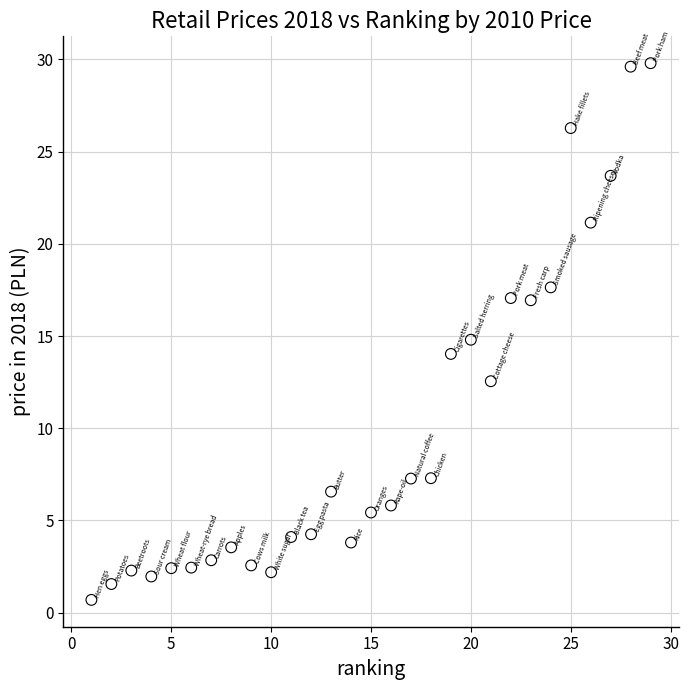

What is the range of Y values (max minus min)?

29.1